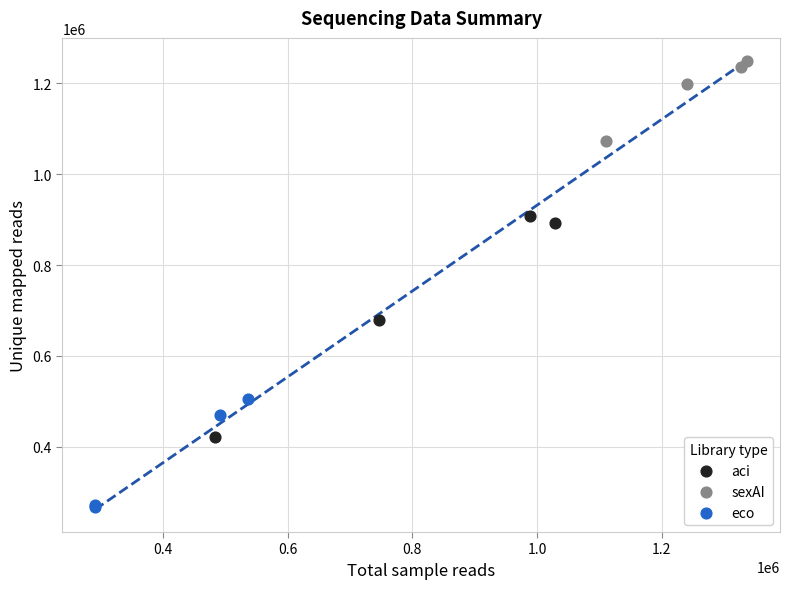

What are all the series names shown in the legend?

aci, sexAI, eco